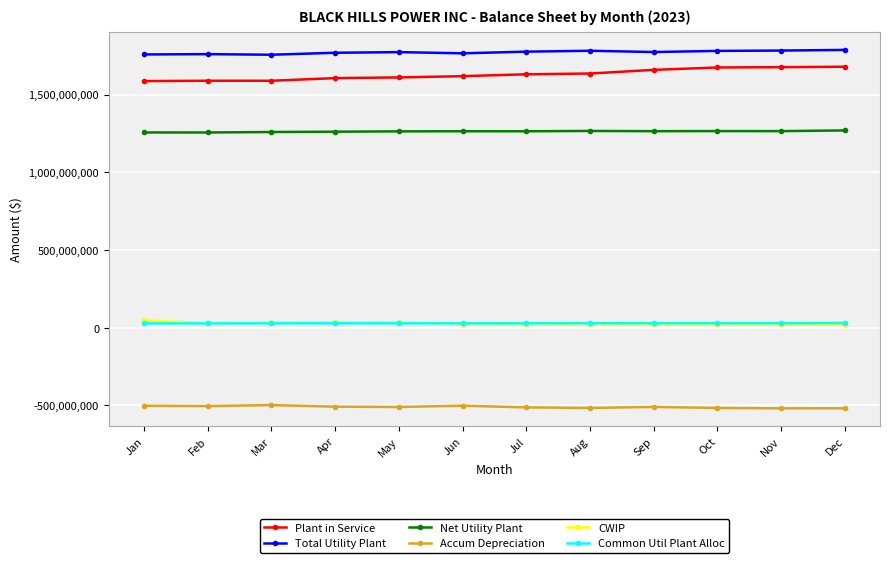

True or false: Accum Depreciation and Net Utility Plant intersect in this chart.

False